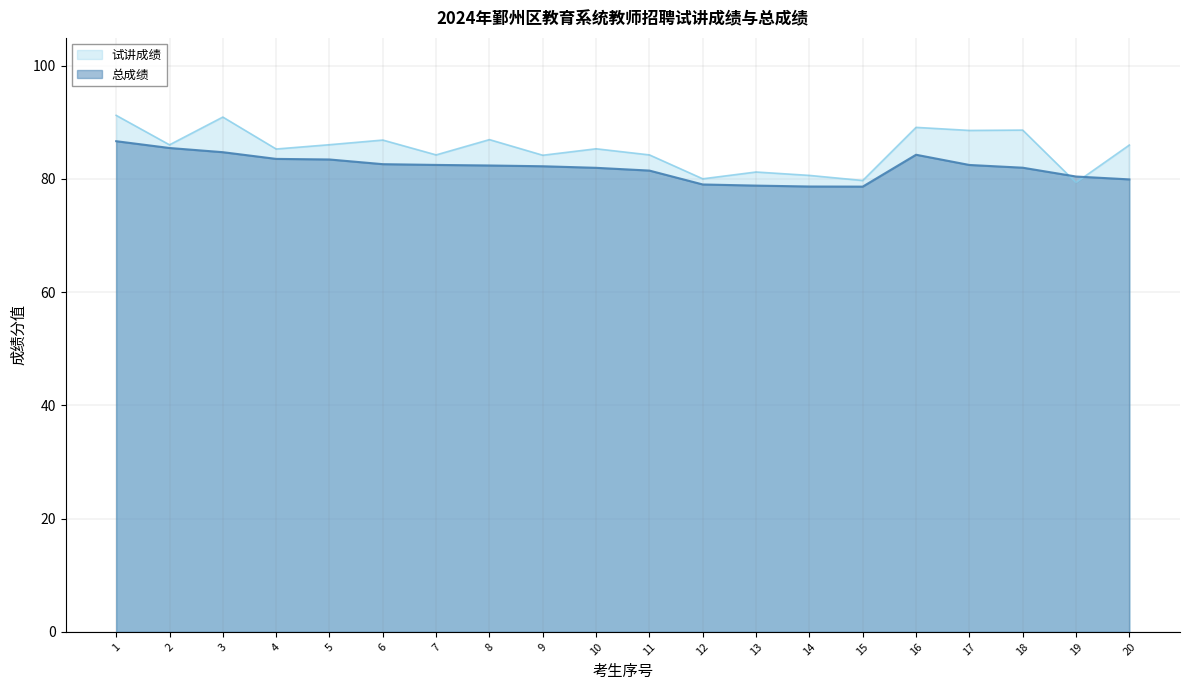

Where is 试讲成绩 nearest to the value 85?

4